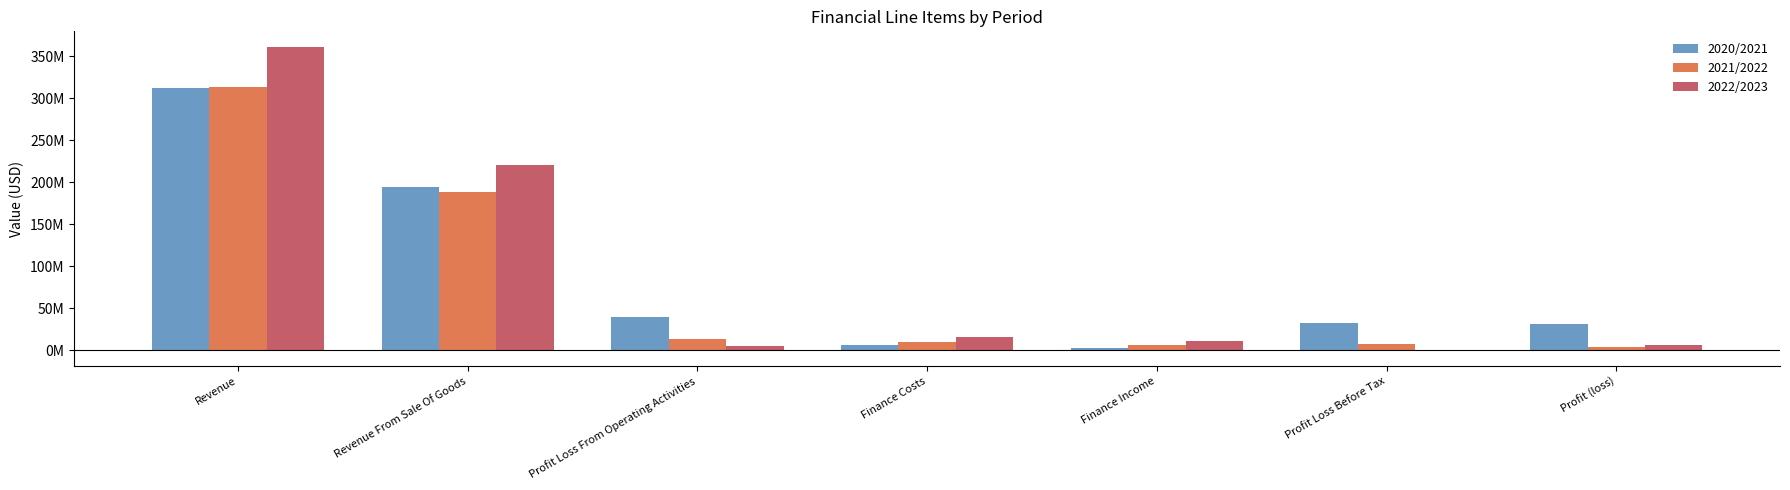

Which series changed the most between Profit Loss From Operating Activities and Finance Income?

2020/2021